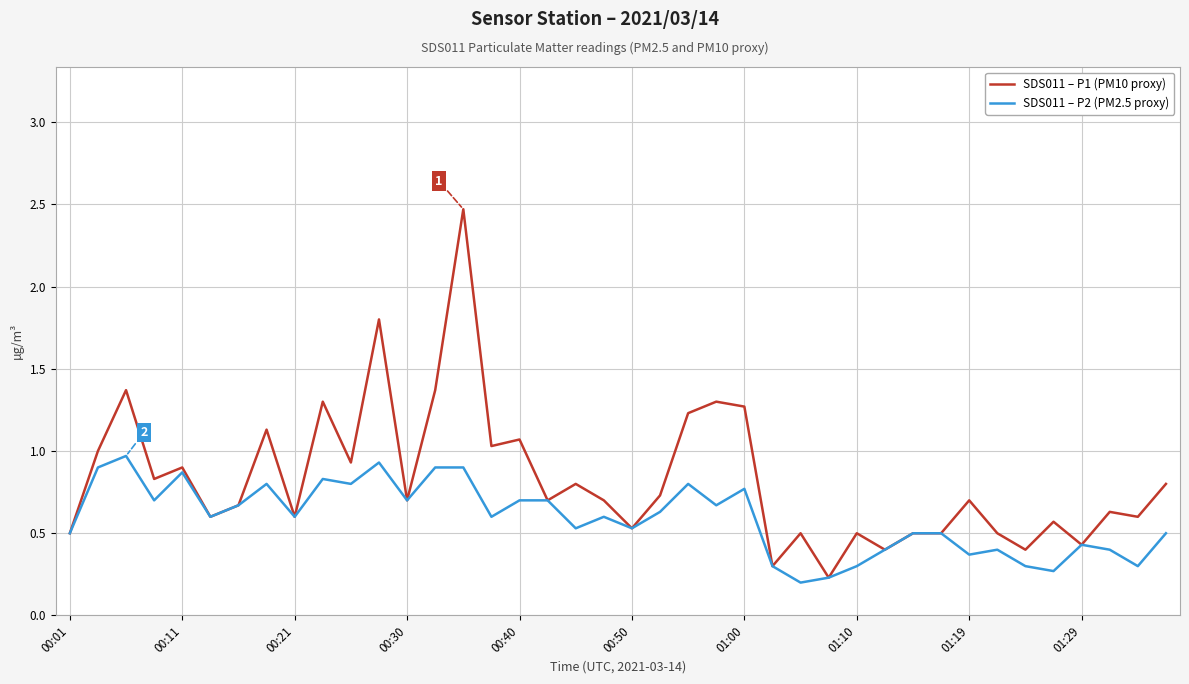

True or false: SDS011 – P2 (PM2.5 proxy) has more than 2 points higher than both neighbors.

True